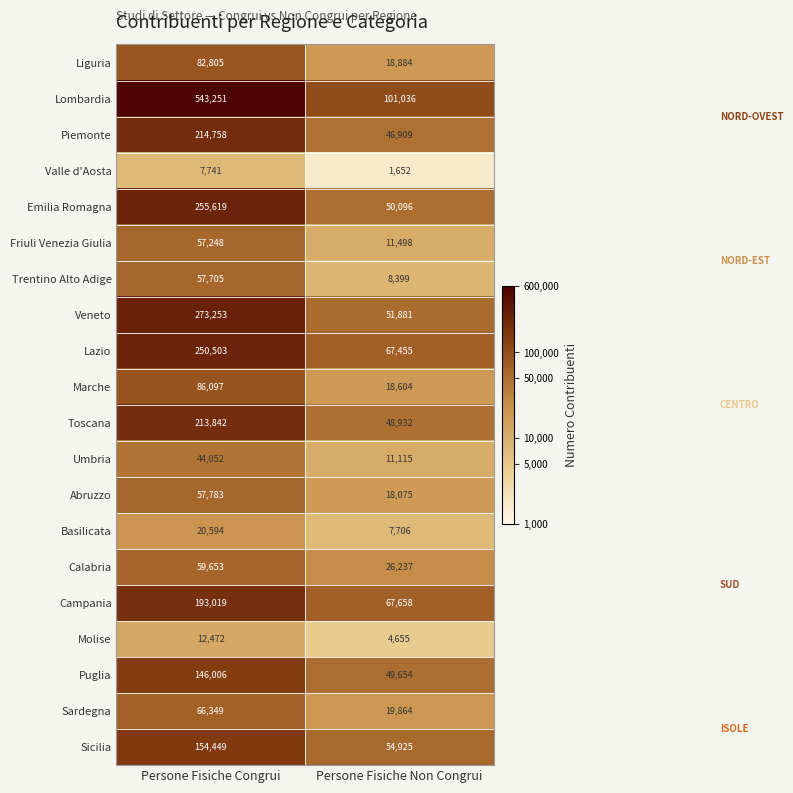

What is the sum of the Molise values at Persone Fisiche Non Congrui and Persone Fisiche Congrui?

17127